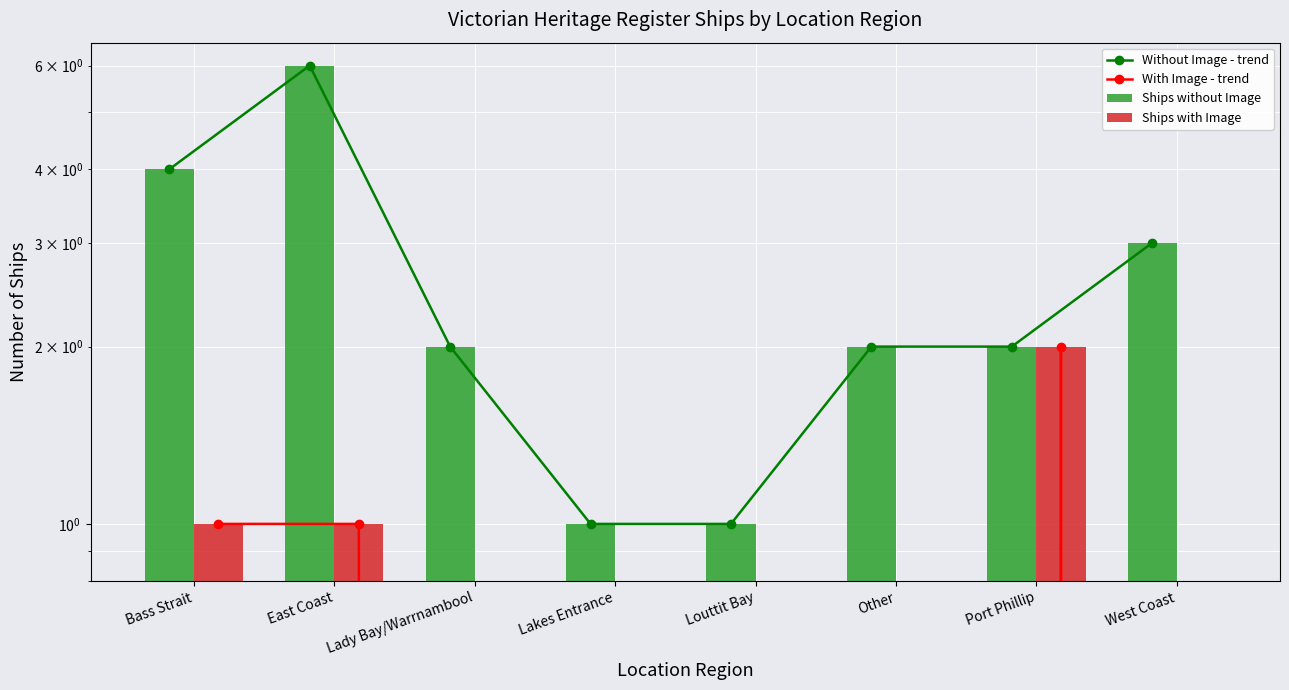

Which series has the largest range (max minus min)?

Without Image - trend